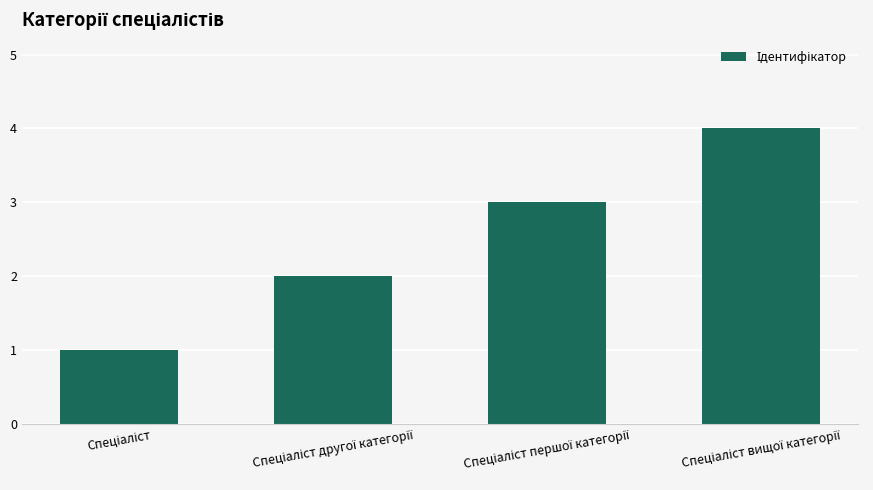

What is the difference between the maximum and minimum values?

3